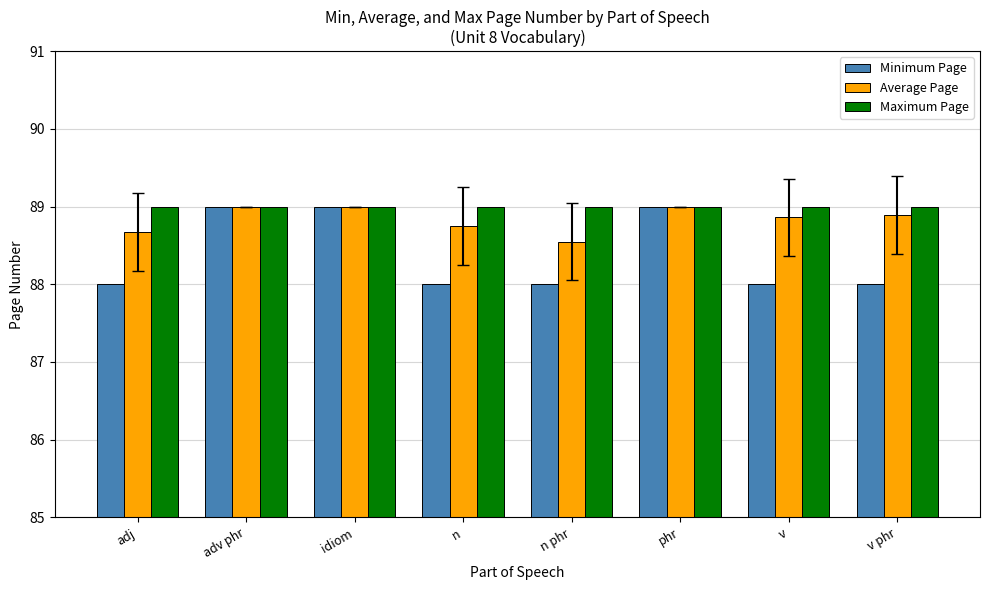

How many Average Page values are between 88 and 89?

8